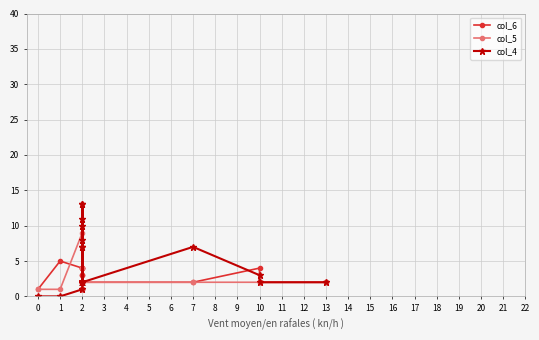

Is this an area chart (filled region under the line)?

No